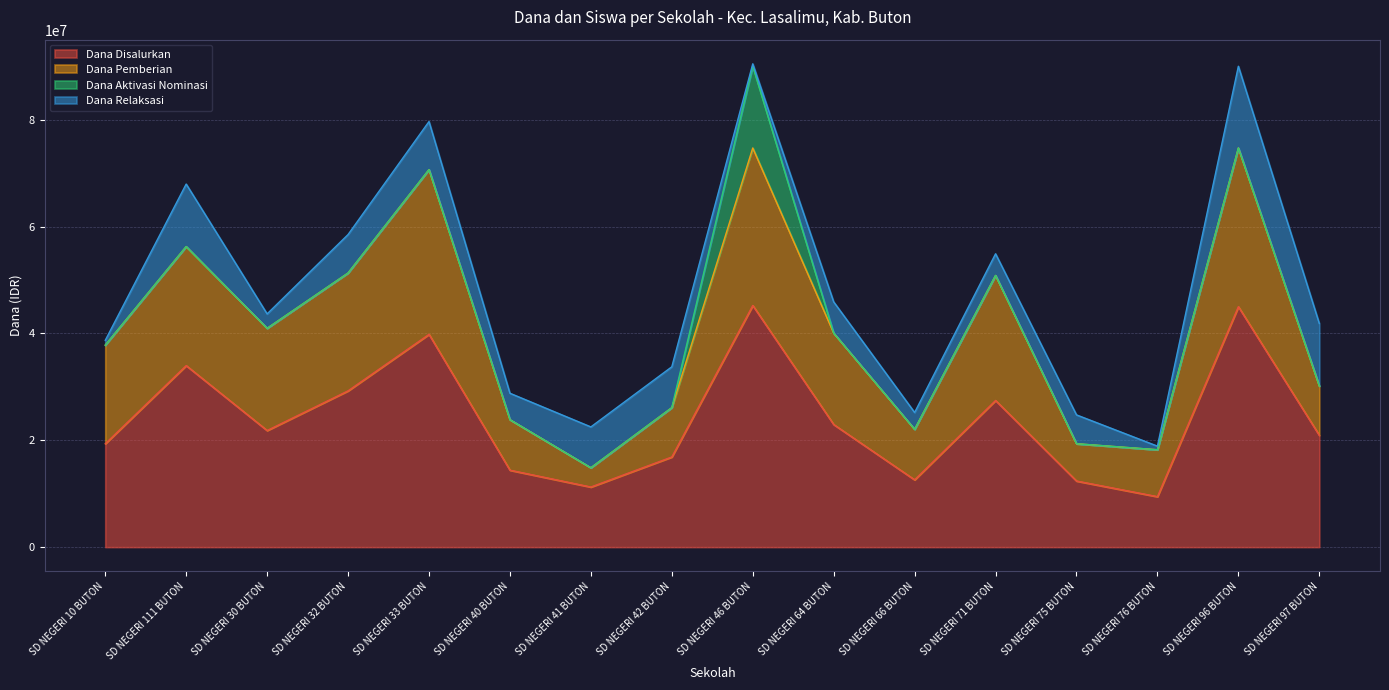

Is it true that Dana Relaksasi equals 900000 at SD NEGERI 10 BUTON?

True